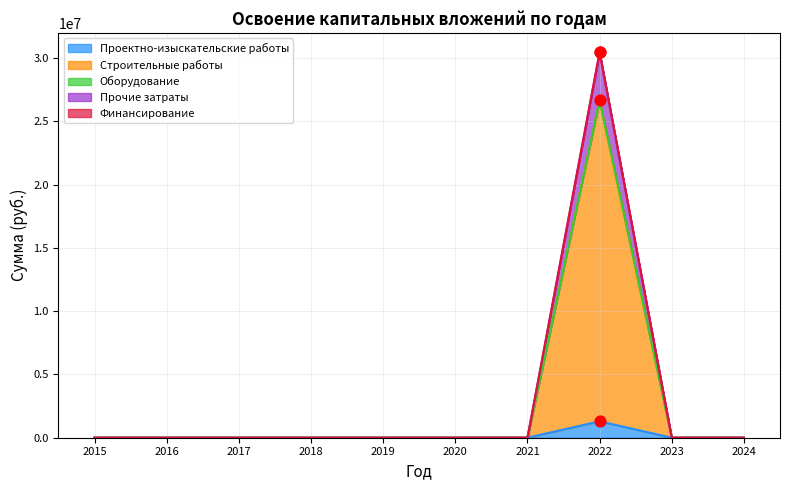

Which series contains the lowest Y value?

Проектно-изыскательские работы